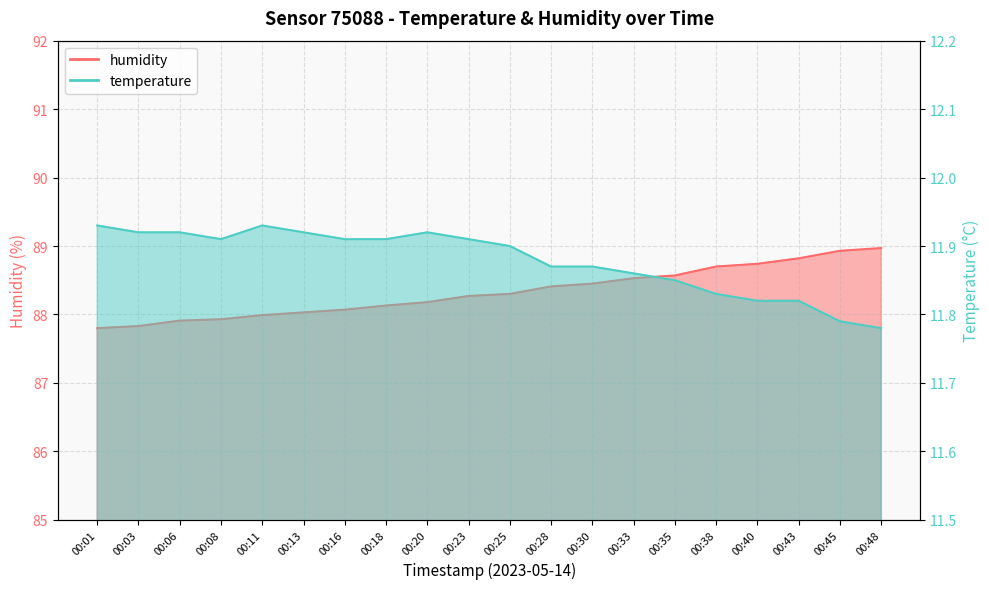

What is the spread (max minus min) of values at 00:13?

76.1